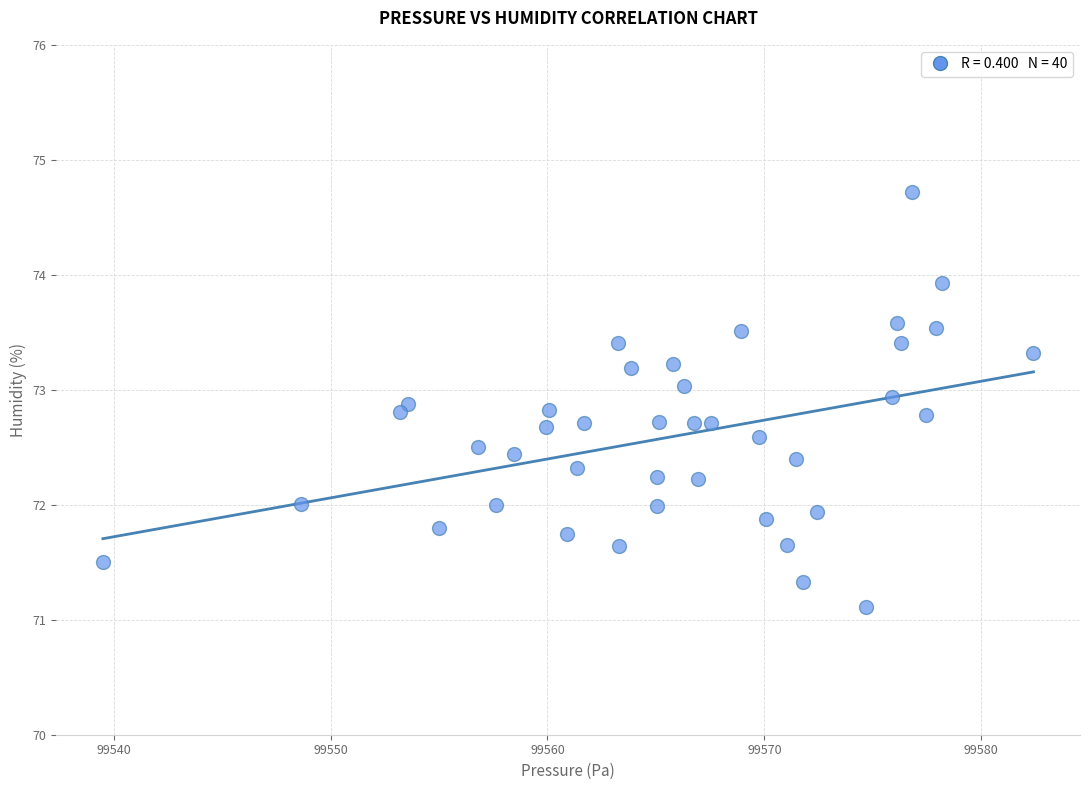

What is the range of X values (max minus min)?

42.9